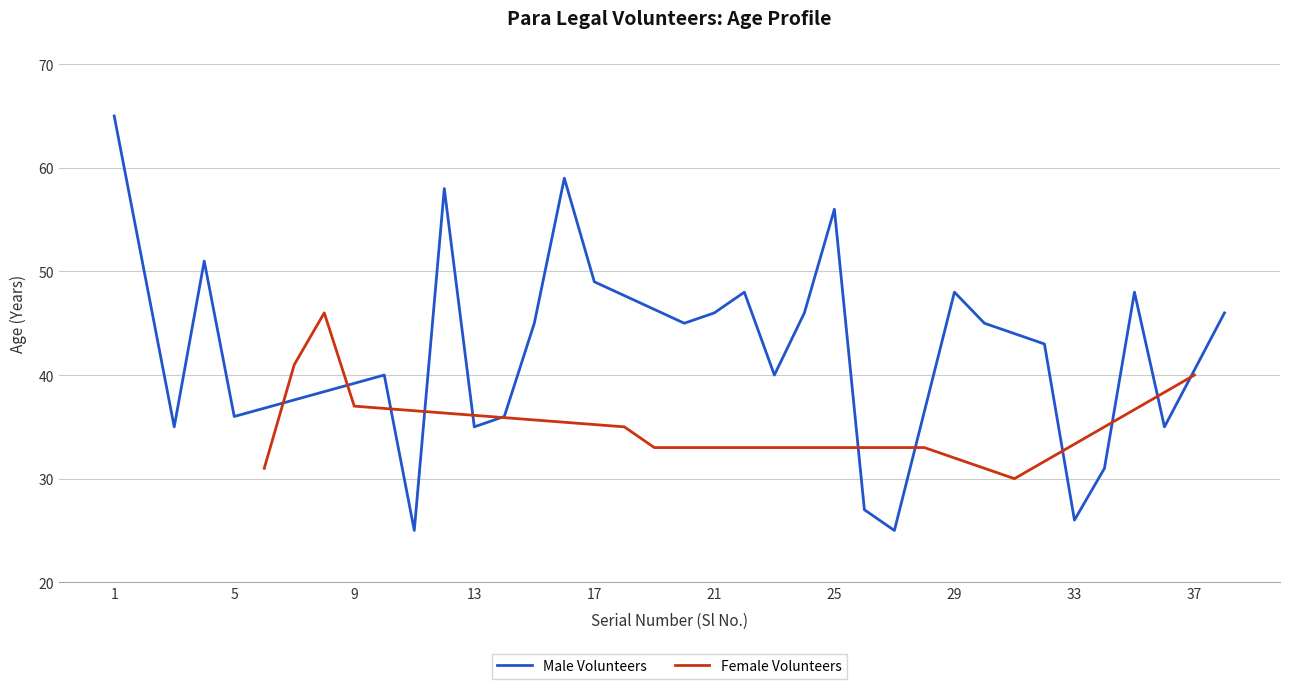

True or false: Male Volunteers has a value of 75 at 21.

False